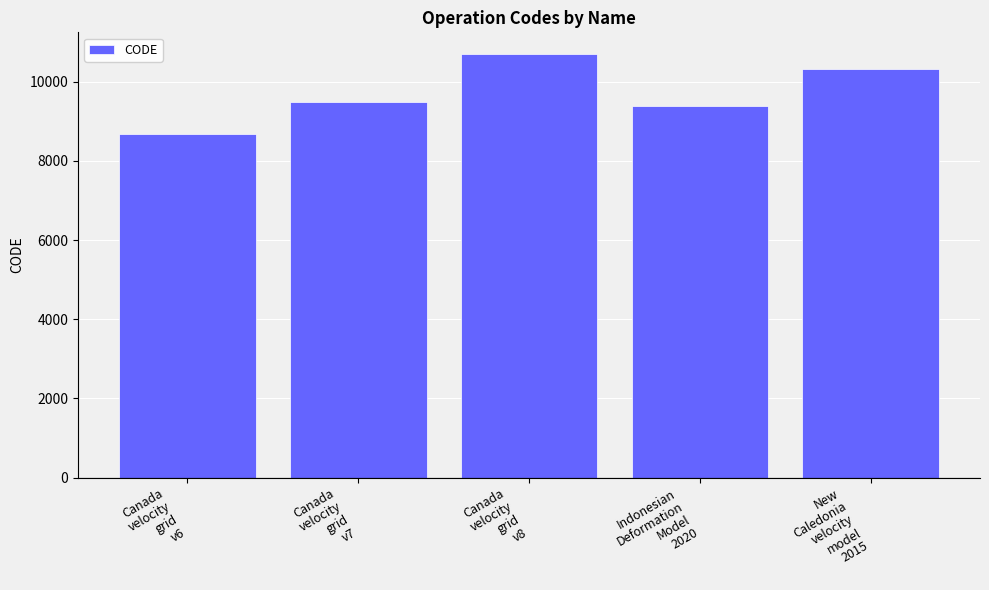

What is the ratio of the value at Canada
velocity
grid
v8 to the value at Canada
velocity
grid
v6?

1.2